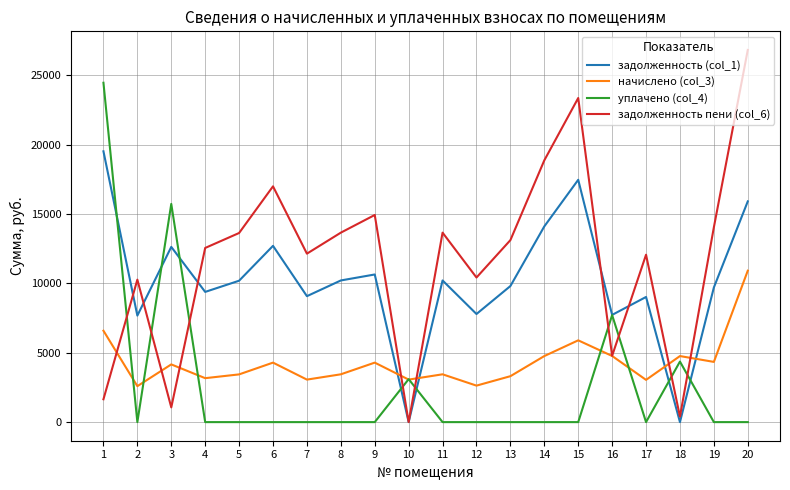

At which category does уплачено (col_4) reach its first local peak?

3